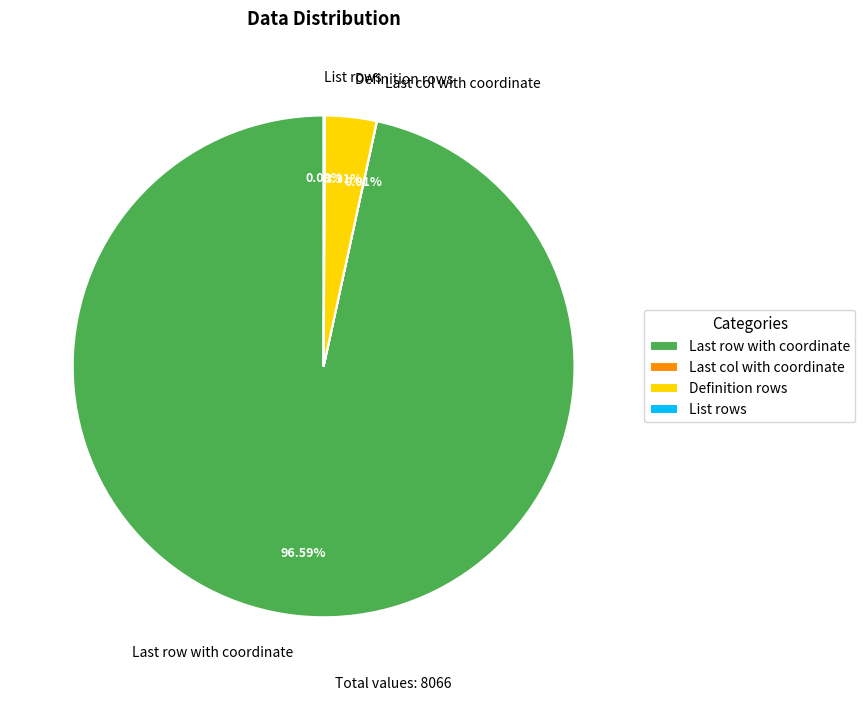

Which slice represents more than half of the pie?

Last row with coordinate